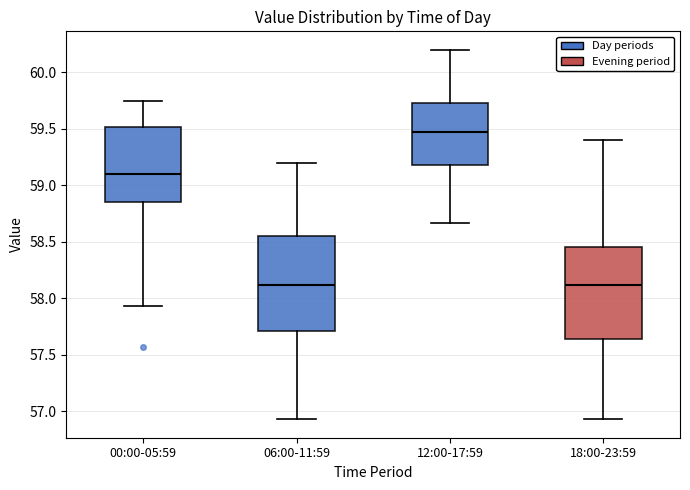

Which box's median line is the highest?

12:00-17:59